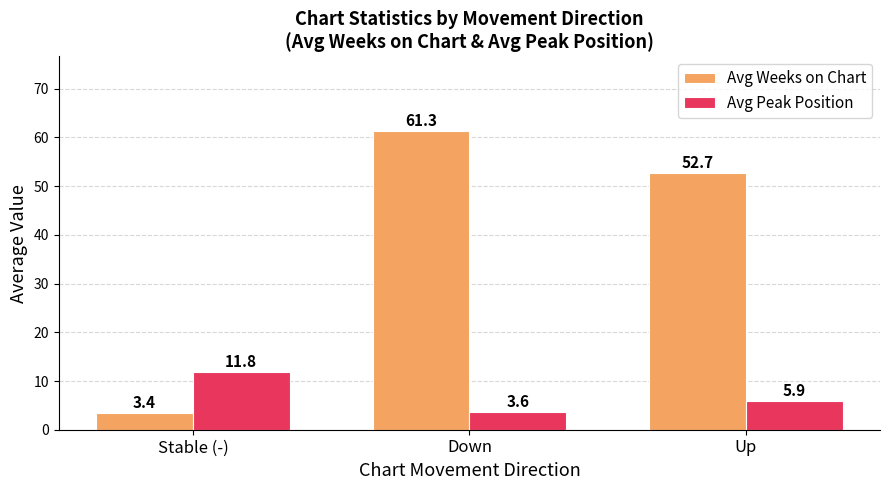

Between Stable (-) and Down, which series saw the biggest shift?

Avg Weeks on Chart